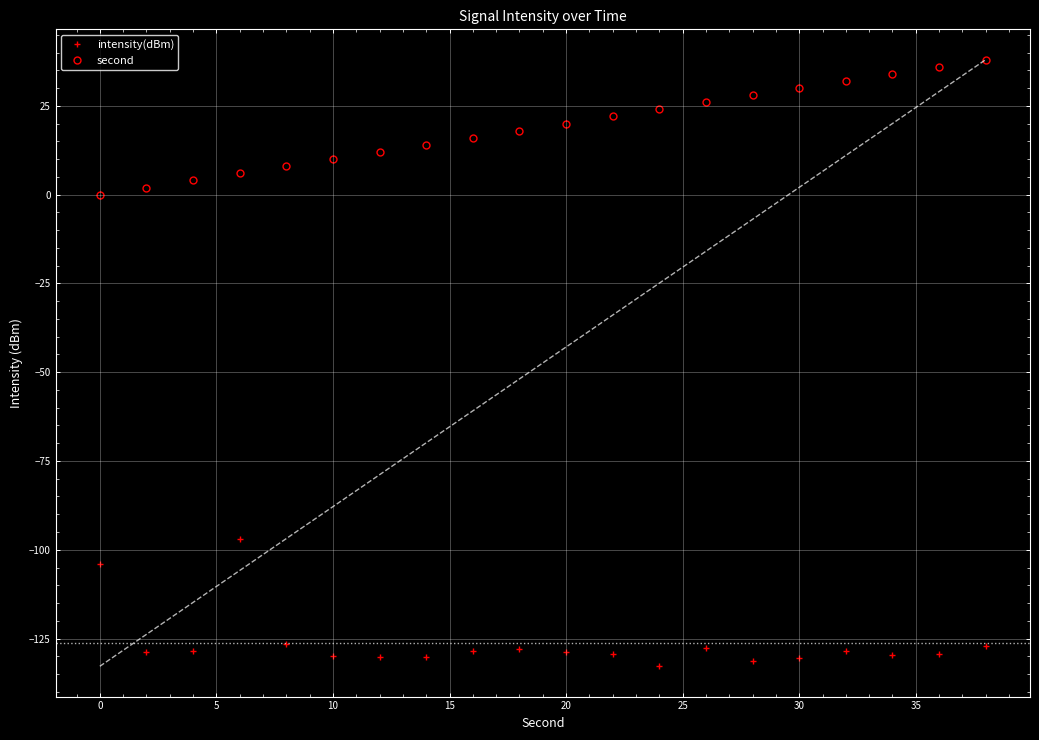

How many series are shown in this chart?

2